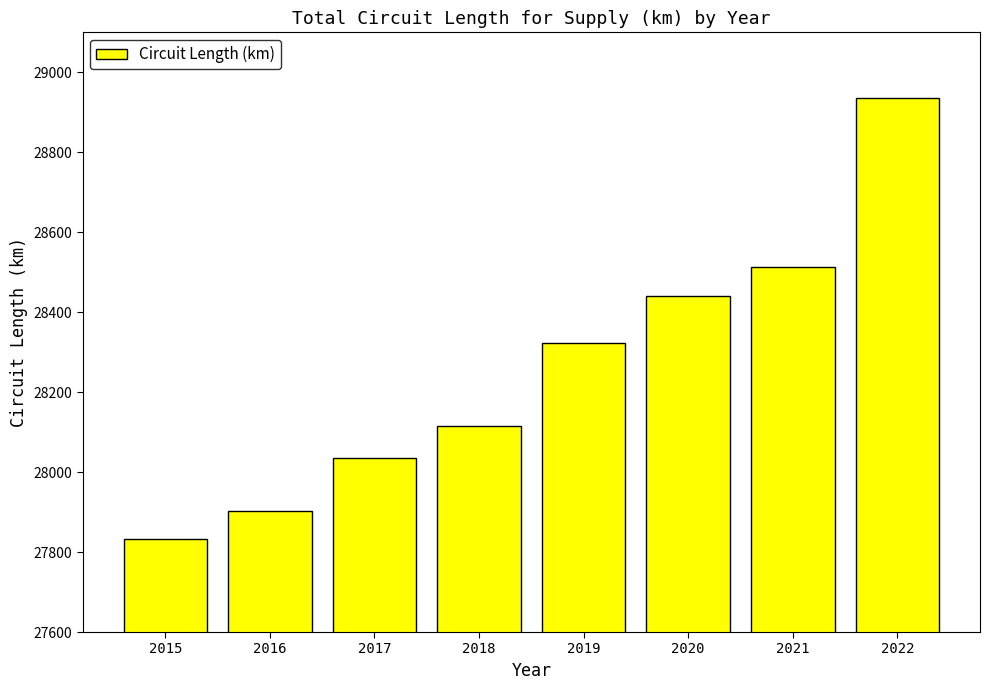

Reading left to right, what are all the values shown in this chart?

2015=27832.7	2016=27903.9	2017=28034.4	2018=28114.5	2019=28322.2	2020=28441.2	2021=28513.8	2022=28935.0